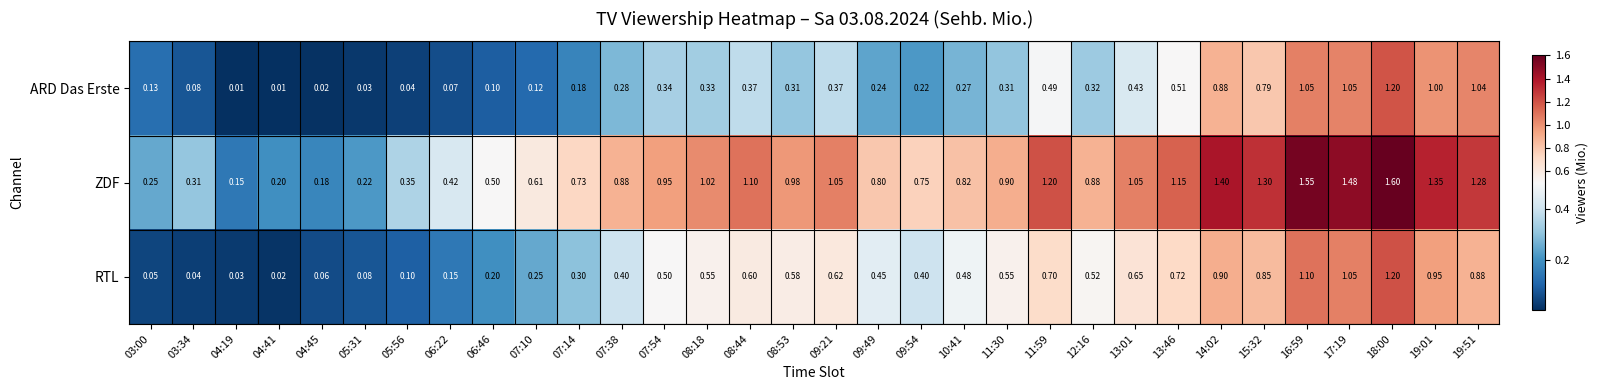

Which series has the largest total across all categories?

ZDF